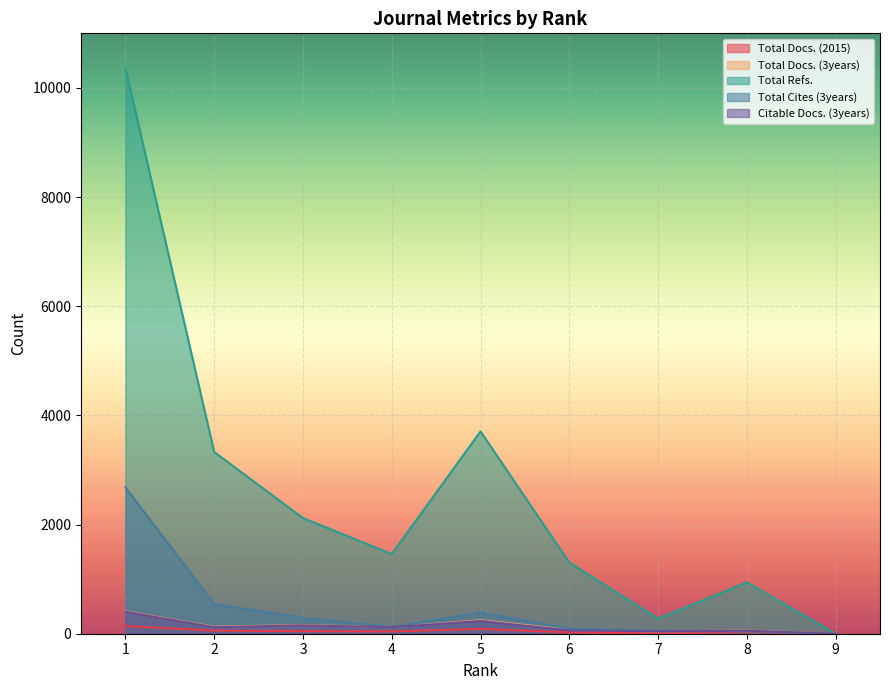

Is the value of Citable Docs. (3years) at 1 greater than the value of Total Docs. (3years) at 8?

Yes